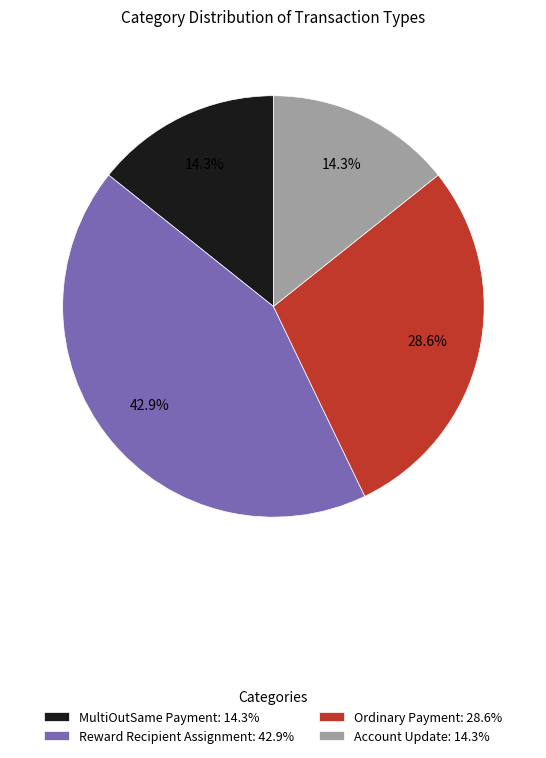

To the nearest percent, what percentage of the pie is Account Update?

14%